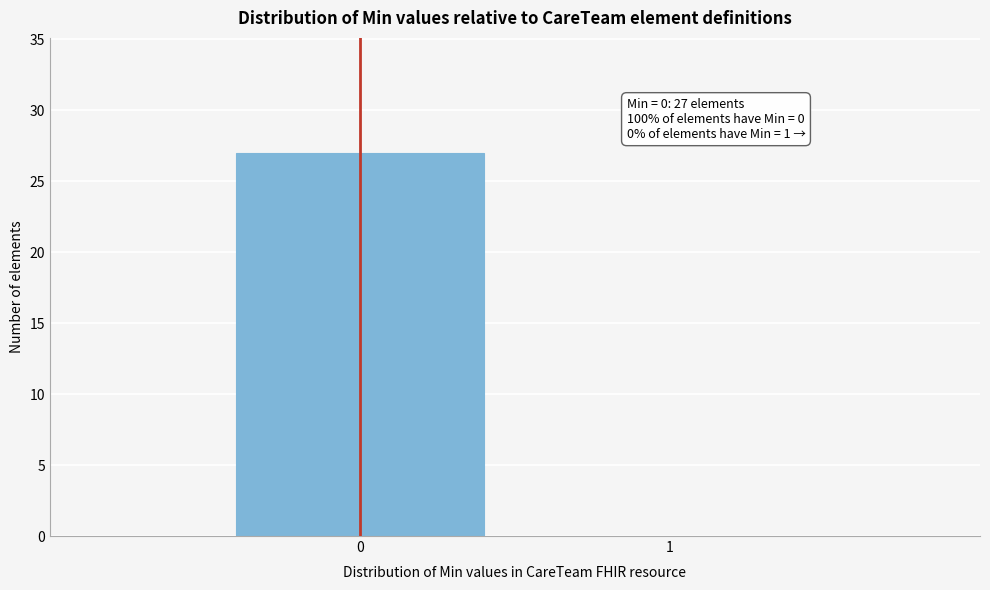

Reading right to left, list all the values displayed in this chart.

1=0	0=27